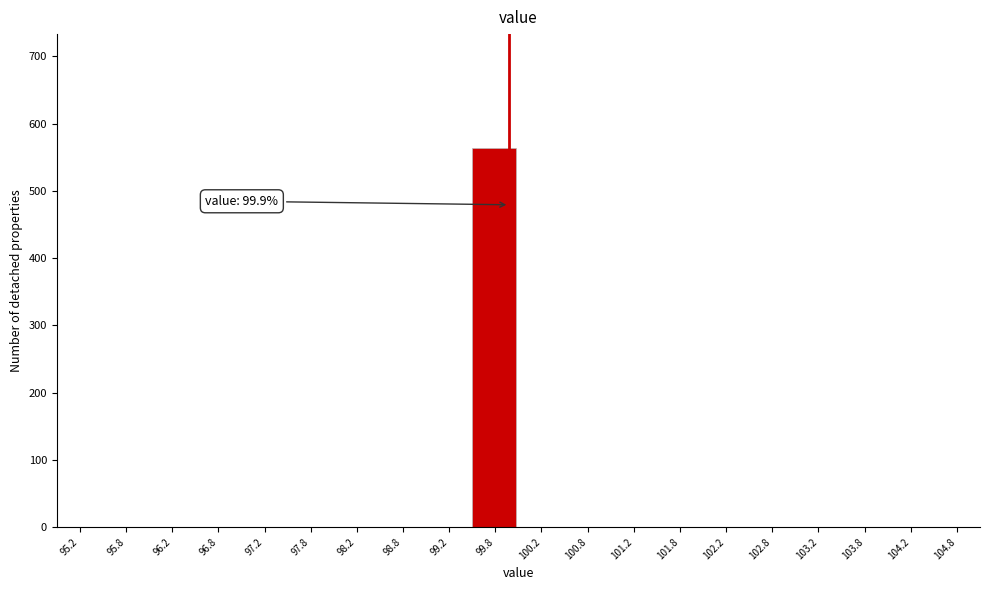

Over which range of the x-axis is the bar tallest?

99.5 to 100.0